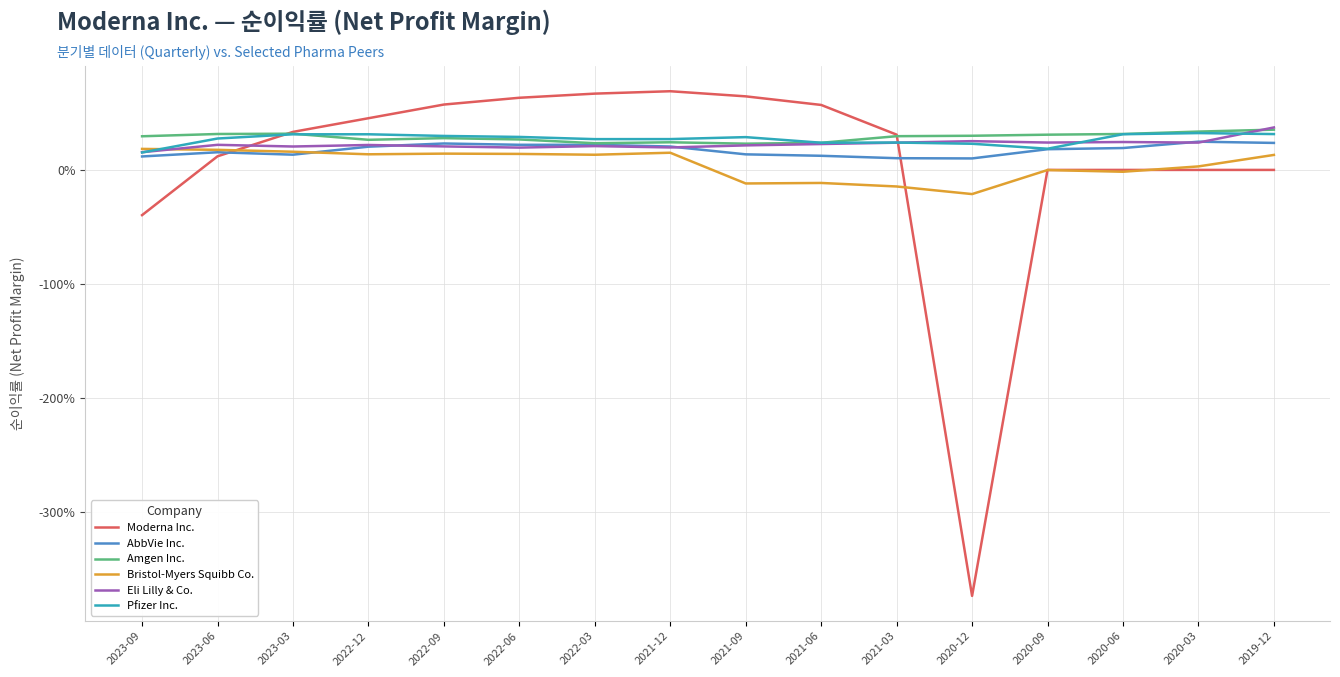

Reading left to right, extract all data points from this chart.

Moderna Inc.: -0.4	0.1	0.3	0.5	0.6	0.6	0.7	0.7	0.6	0.6	0.3	-3.7	0.0	0.0	0.0	0.0
AbbVie Inc.: 0.1	0.2	0.1	0.2	0.2	0.2	0.2	0.2	0.1	0.1	0.1	0.1	0.2	0.2	0.2	0.2
Amgen Inc.: 0.3	0.3	0.3	0.3	0.3	0.3	0.2	0.2	0.2	0.2	0.3	0.3	0.3	0.3	0.3	0.4
Bristol-Myers Squibb Co.: 0.2	0.2	0.2	0.1	0.1	0.1	0.1	0.2	-0.1	-0.1	-0.1	-0.2	-0.0	-0.0	0.0	0.1
Eli Lilly & Co.: 0.2	0.2	0.2	0.2	0.2	0.2	0.2	0.2	0.2	0.2	0.2	0.3	0.2	0.2	0.2	0.4
Pfizer Inc.: 0.2	0.3	0.3	0.3	0.3	0.3	0.3	0.3	0.3	0.2	0.2	0.2	0.2	0.3	0.3	0.3